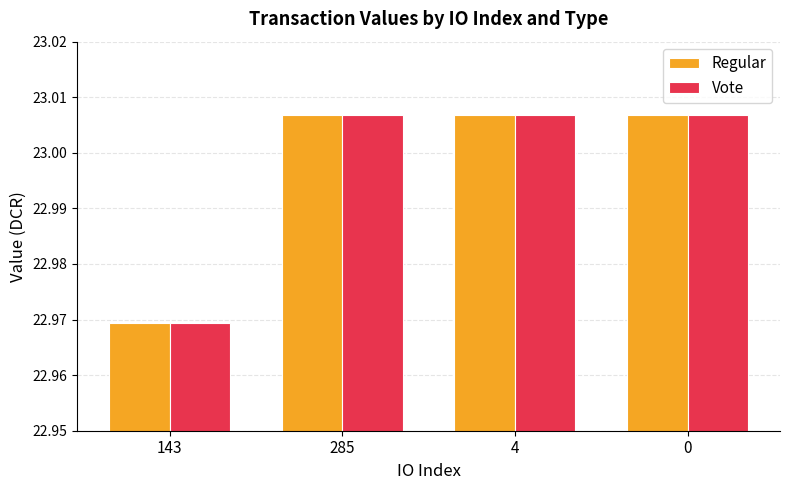

Which category has the lowest value across all series?

143